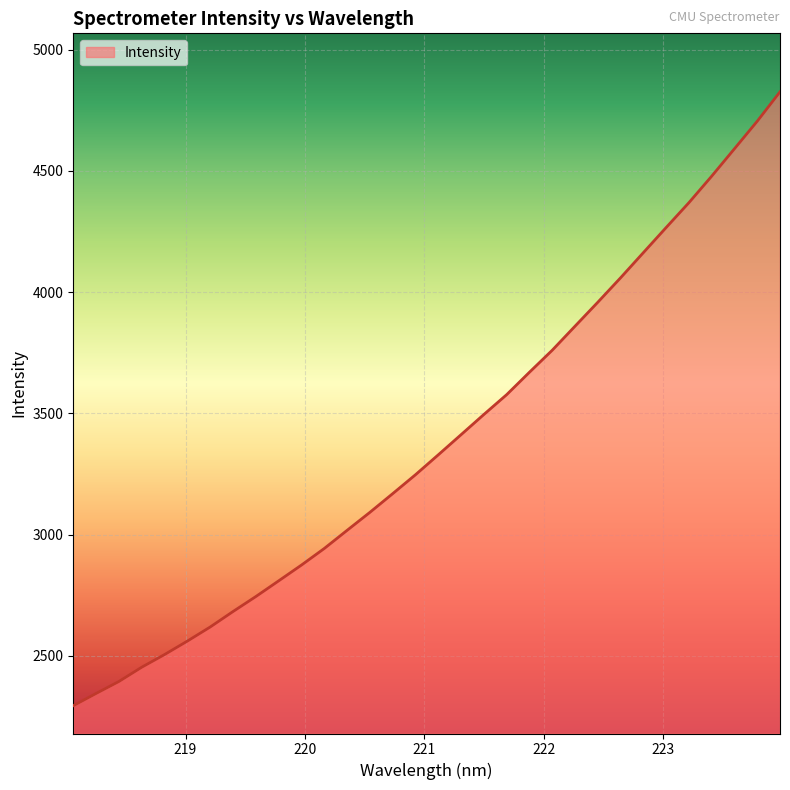

What is the difference between the maximum and minimum values?

2531.4